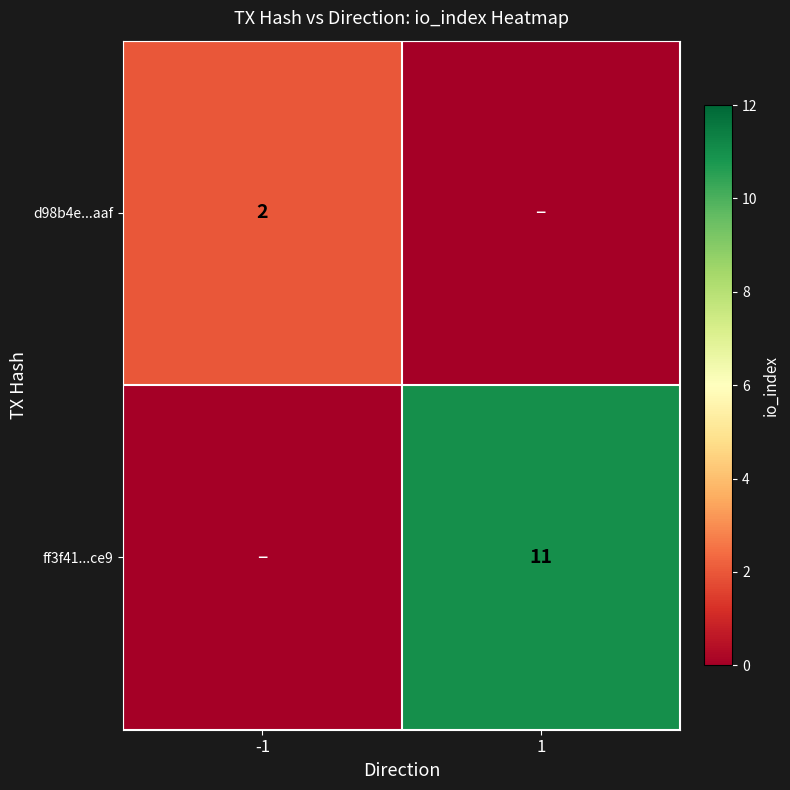

The d98b4e...aaf series shows 2 at -1. True or false?

True